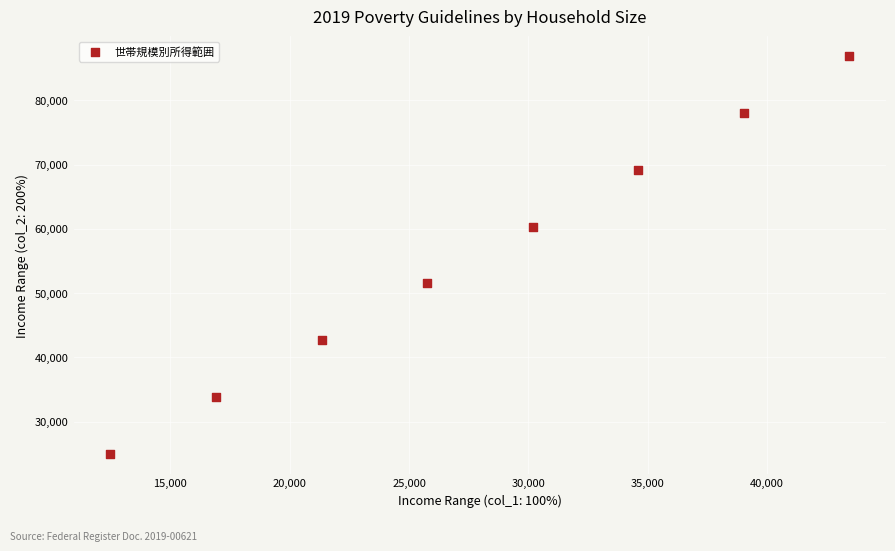

What is the average X value?

27960